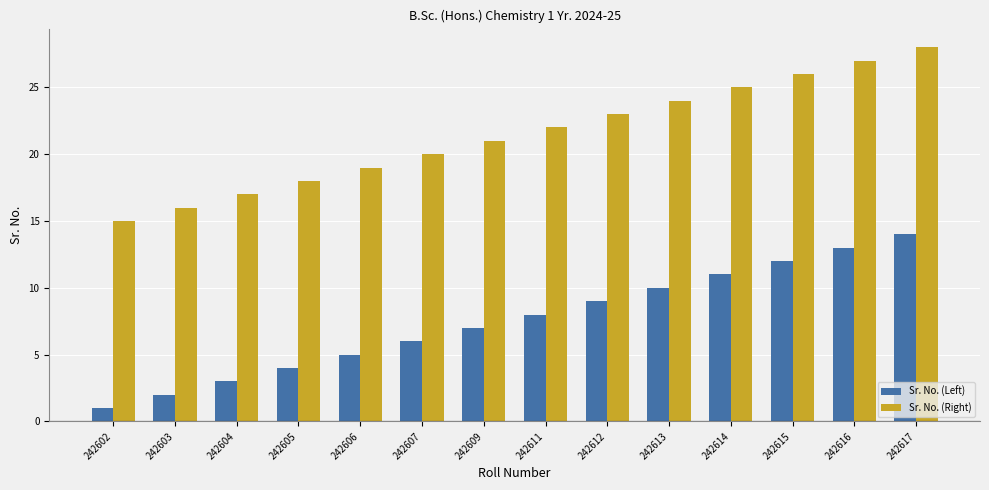

True or false: Sr. No. (Left) has a value of 12 at 242615.

True